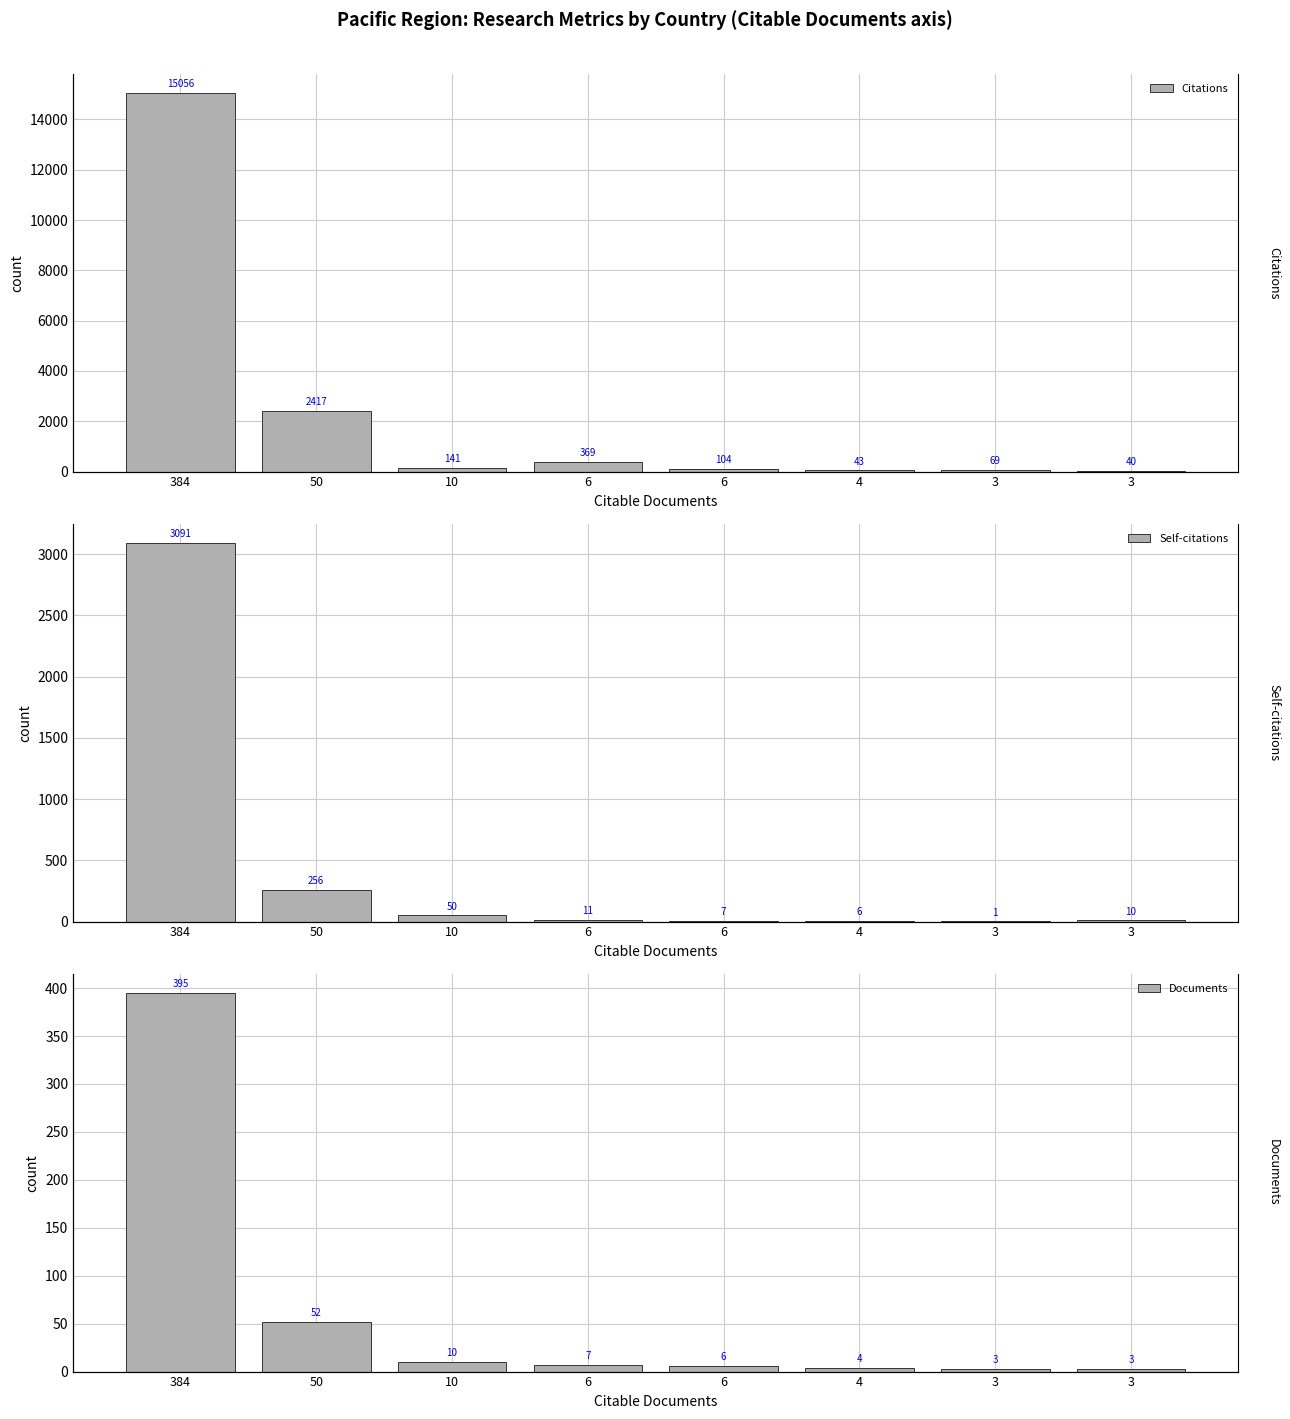

At which label is Self-citations closest to 1546?

50